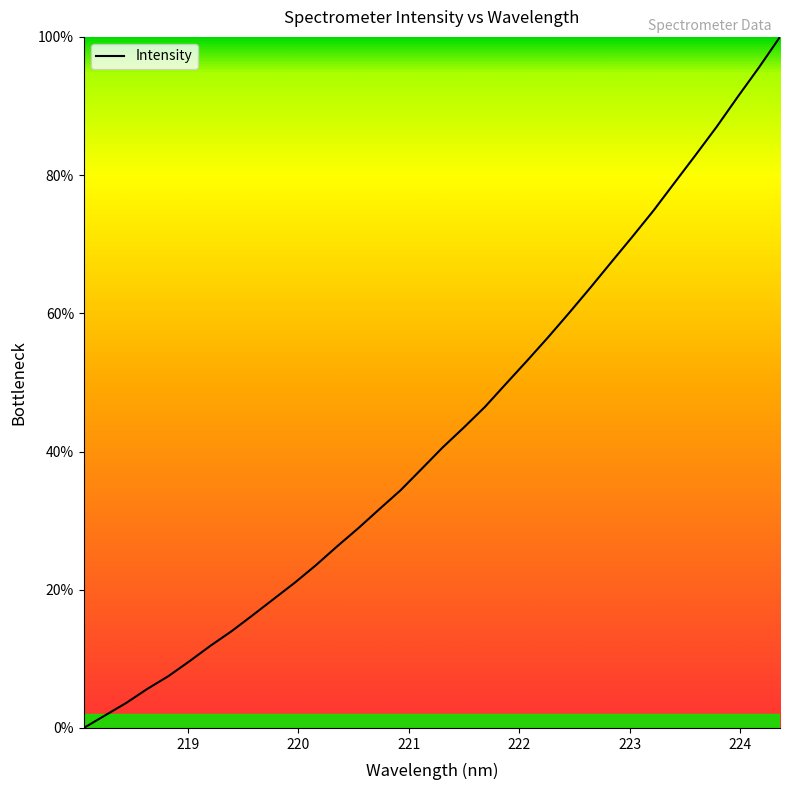

What is the greatest value displayed?

100.0